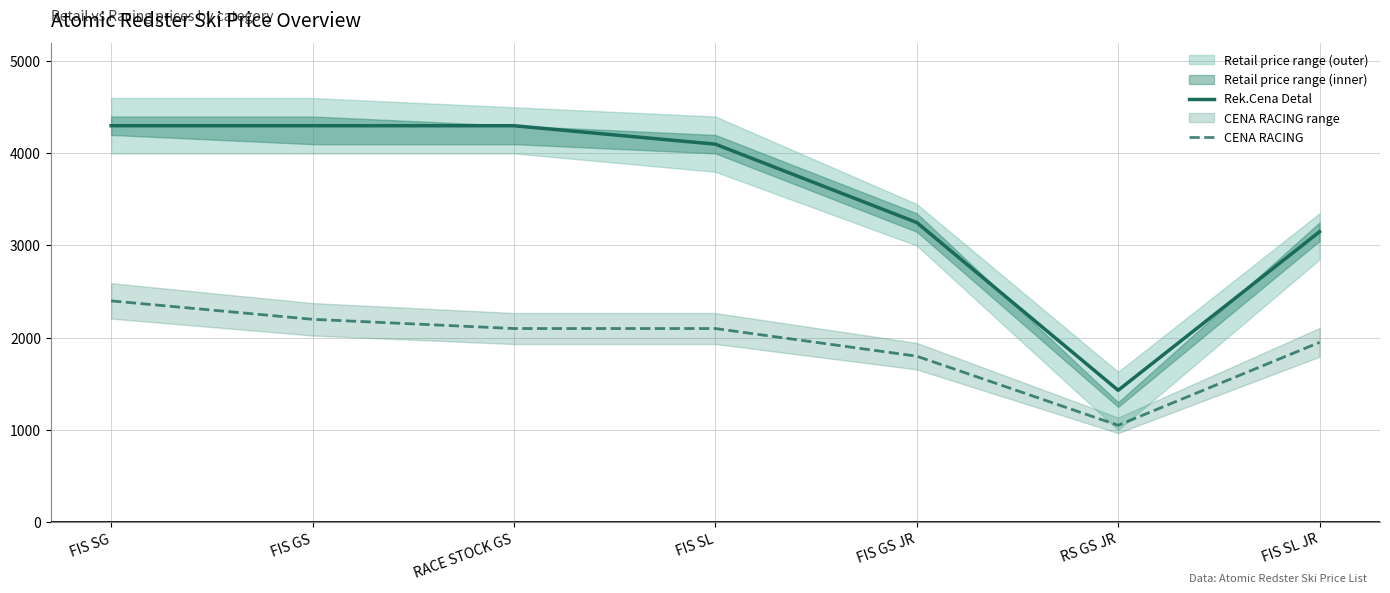

Is this an area chart (filled region under the line)?

No